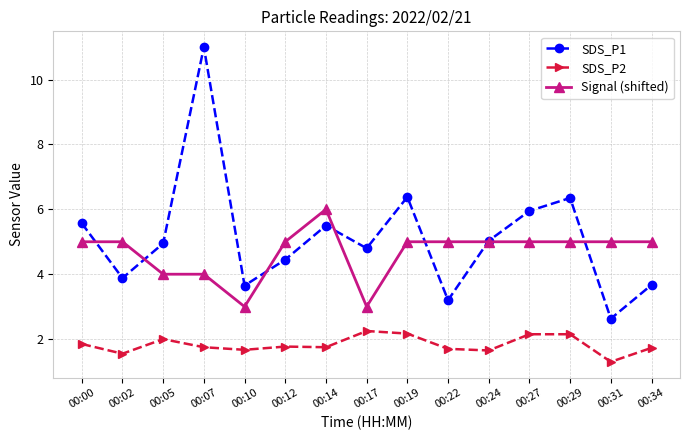

Does the chart display data point markers on the line(s)?

Yes